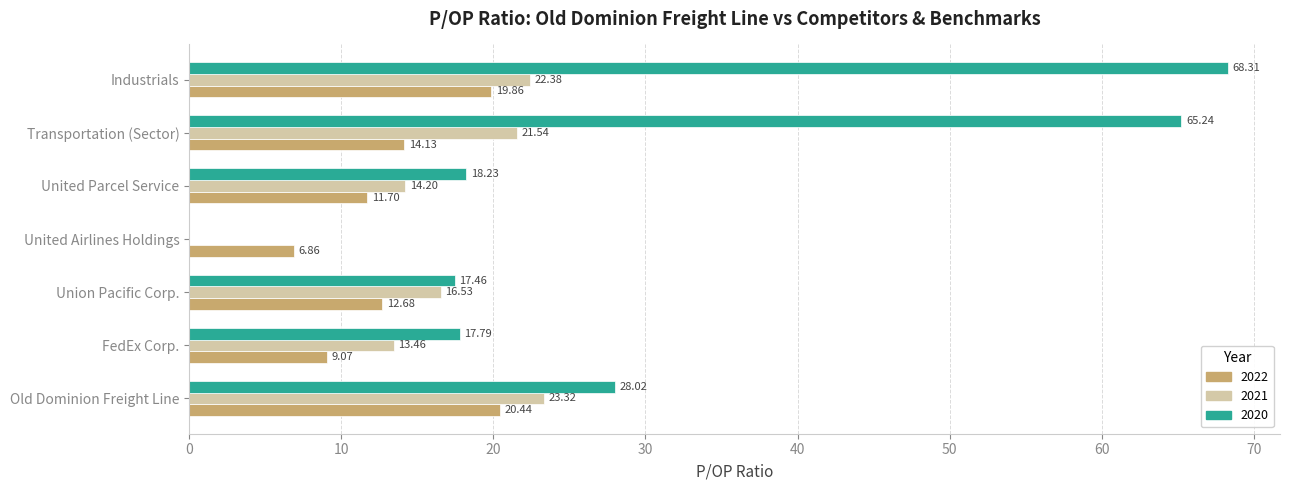

Is the value of 2022 at Industrials greater than the value of 2021 at Union Pacific Corp.?

Yes